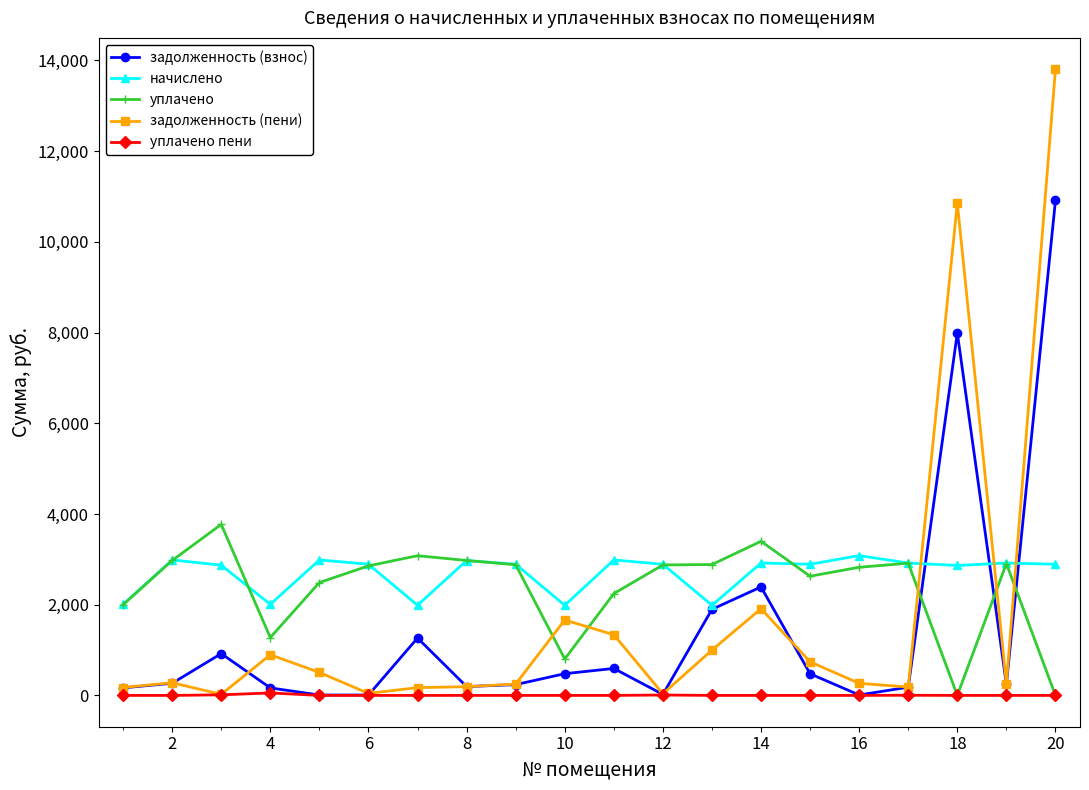

Which series has the largest range (max minus min)?

задолженность (пени)